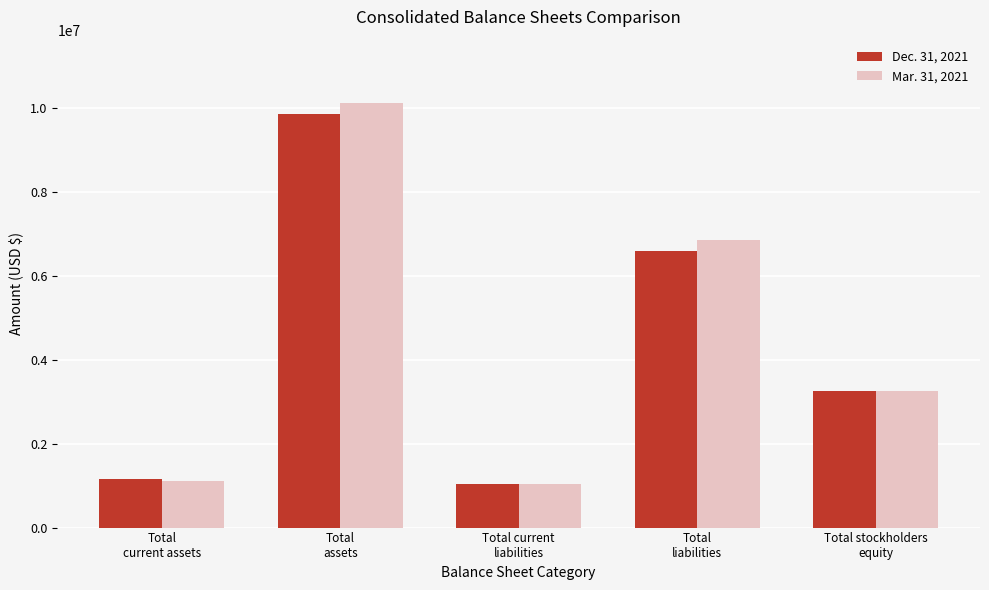

What is the maximum value for Dec. 31, 2021?

9847980